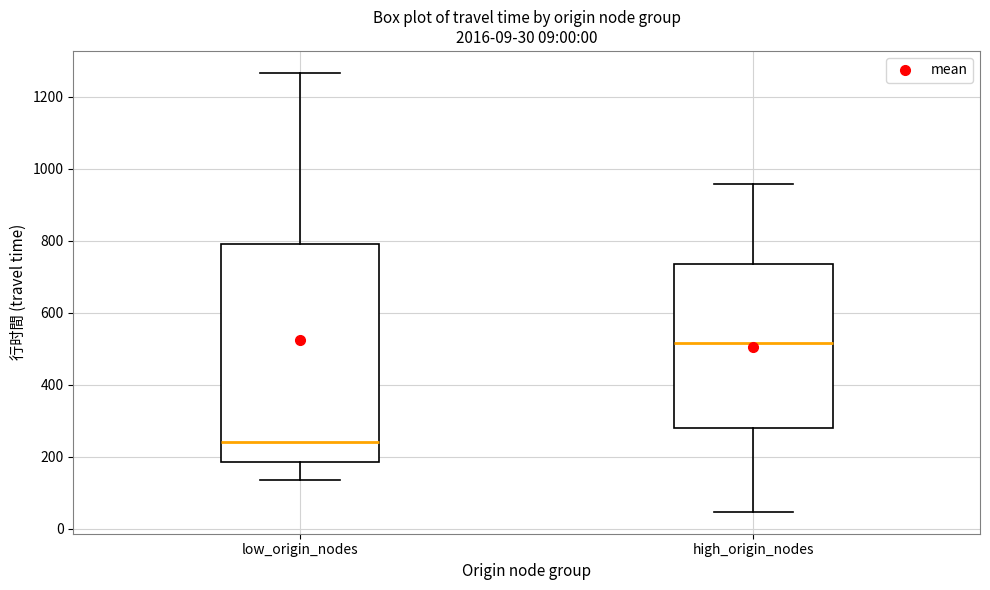

Which box has the lowest median line?

low_origin_nodes